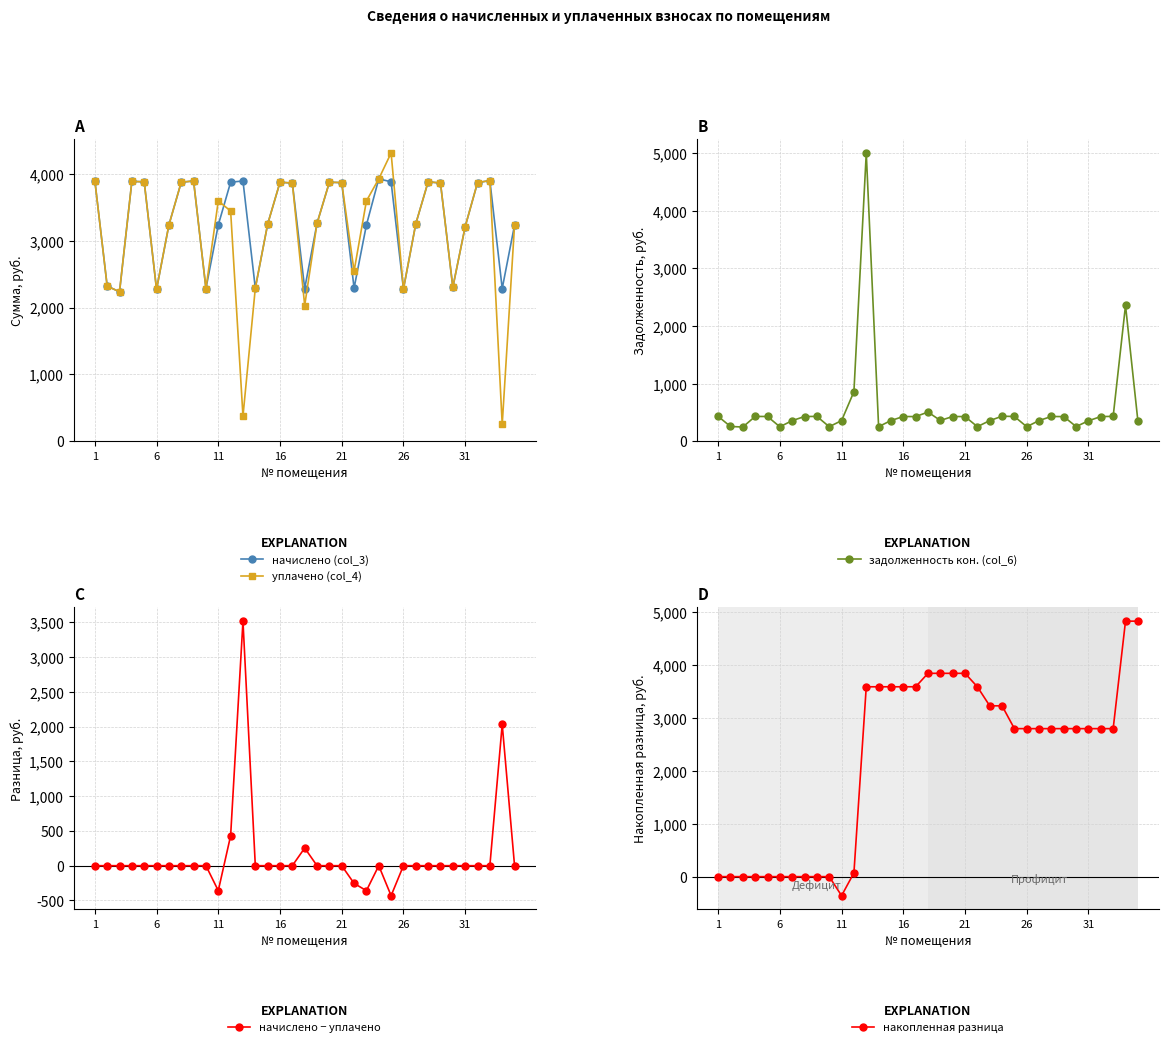

True or false: задолженность кон. (col_6) has more than 1 interior local peaks.

True